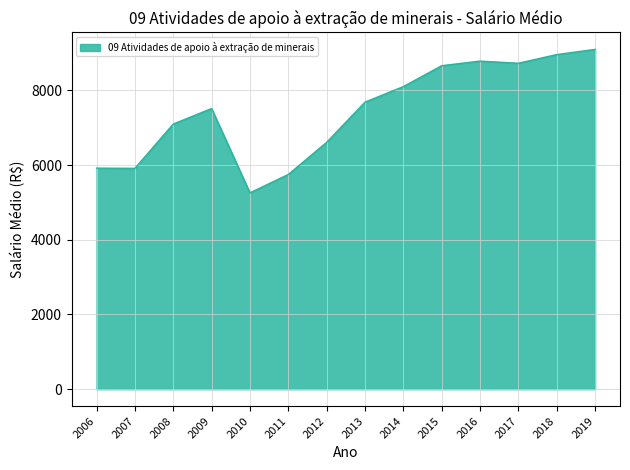

What is the minimum value shown in the chart?

5256.9